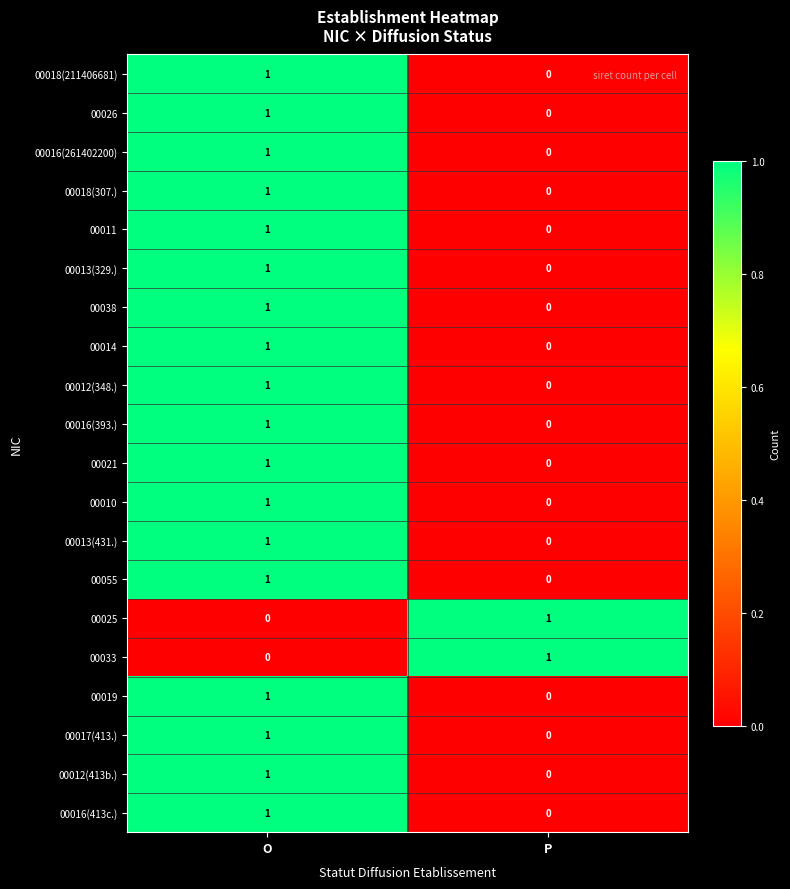

At which category is the sum across all series the highest?

O